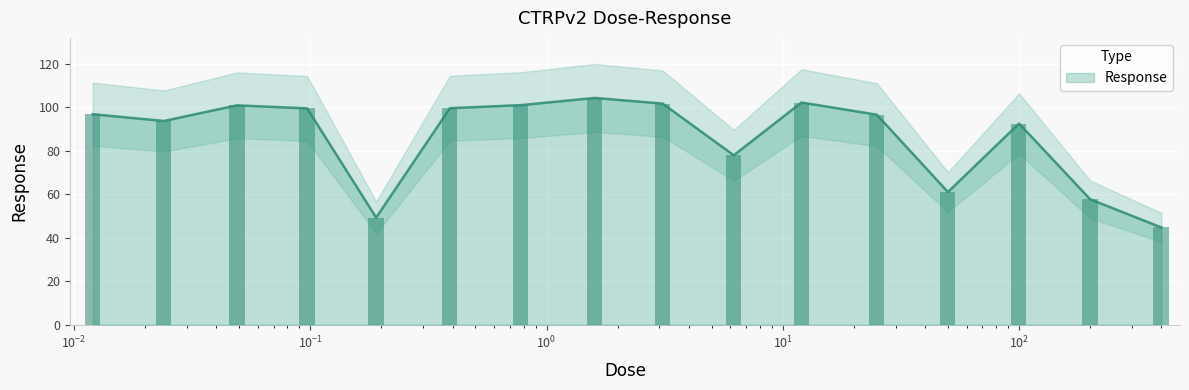

What is the sum of all values?

1379.3